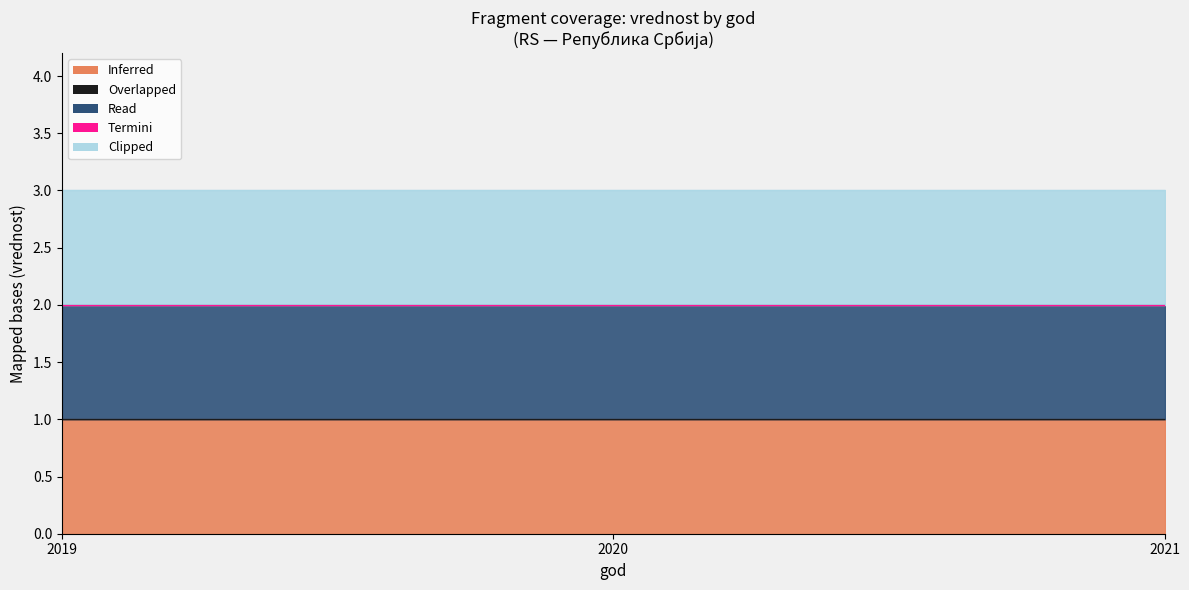

What is the average value of the Inferred series?

1